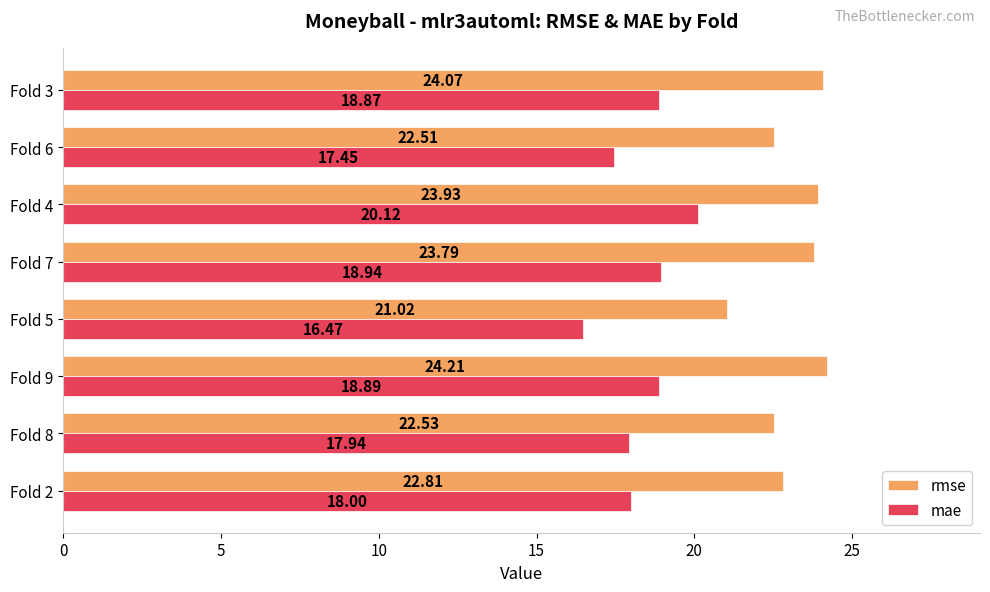

List the series in order of their overall mean, highest first.

rmse, mae